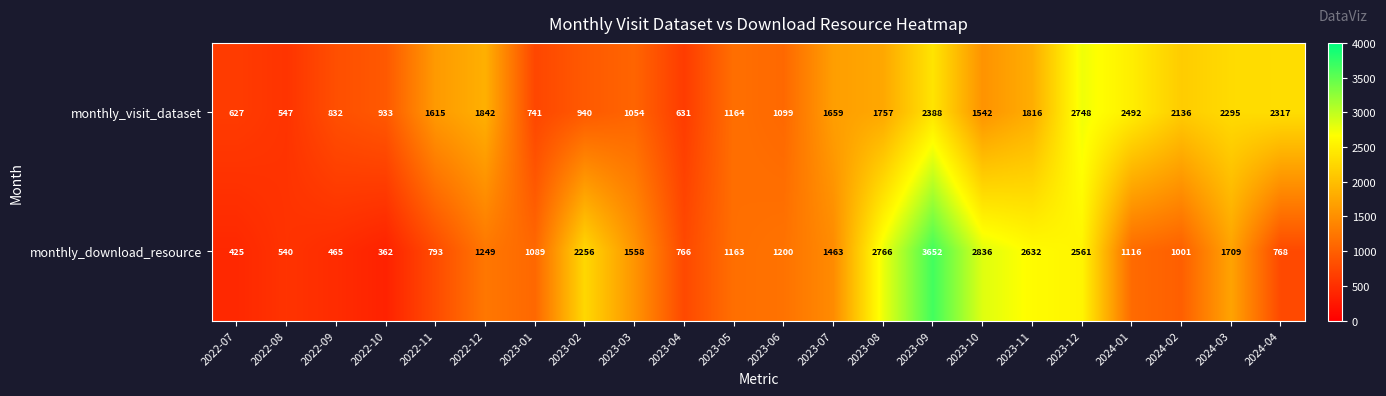

What is the lowest value of the monthly_download_resource series?

362